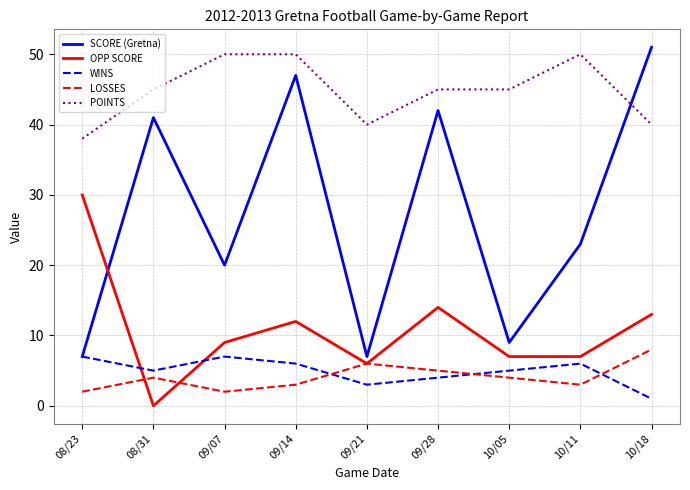

What is the difference between the second highest and second lowest values in the LOSSES series?

4